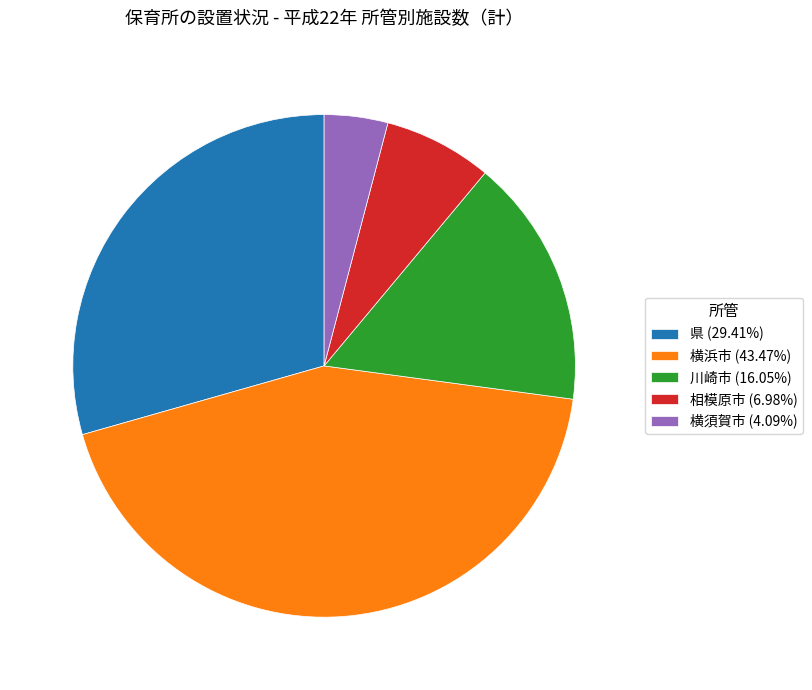

Is there a majority slice in this chart?

No